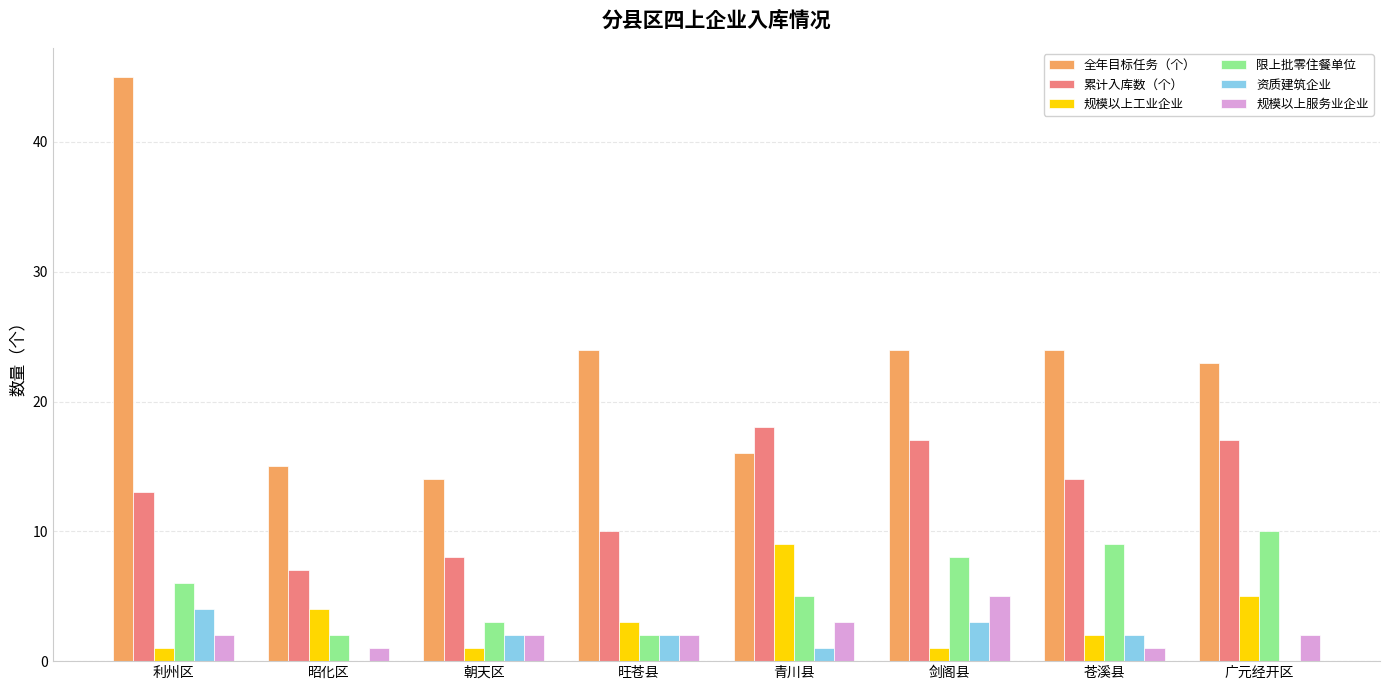

Reading left to right, what are all the values shown in this chart?

全年目标任务（个）: 利州区=45	昭化区=15	朝天区=14	旺苍县=24	青川县=16	剑阁县=24	苍溪县=24	广元经开区=23
累计入库数（个）: 利州区=13	昭化区=7	朝天区=8	旺苍县=10	青川县=18	剑阁县=17	苍溪县=14	广元经开区=17
规模以上工业企业: 利州区=1	昭化区=4	朝天区=1	旺苍县=3	青川县=9	剑阁县=1	苍溪县=2	广元经开区=5
限上批零住餐单位: 利州区=6	昭化区=2	朝天区=3	旺苍县=2	青川县=5	剑阁县=8	苍溪县=9	广元经开区=10
资质建筑企业: 利州区=4	昭化区=0	朝天区=2	旺苍县=2	青川县=1	剑阁县=3	苍溪县=2	广元经开区=0
规模以上服务业企业: 利州区=2	昭化区=1	朝天区=2	旺苍县=2	青川县=3	剑阁县=5	苍溪县=1	广元经开区=2